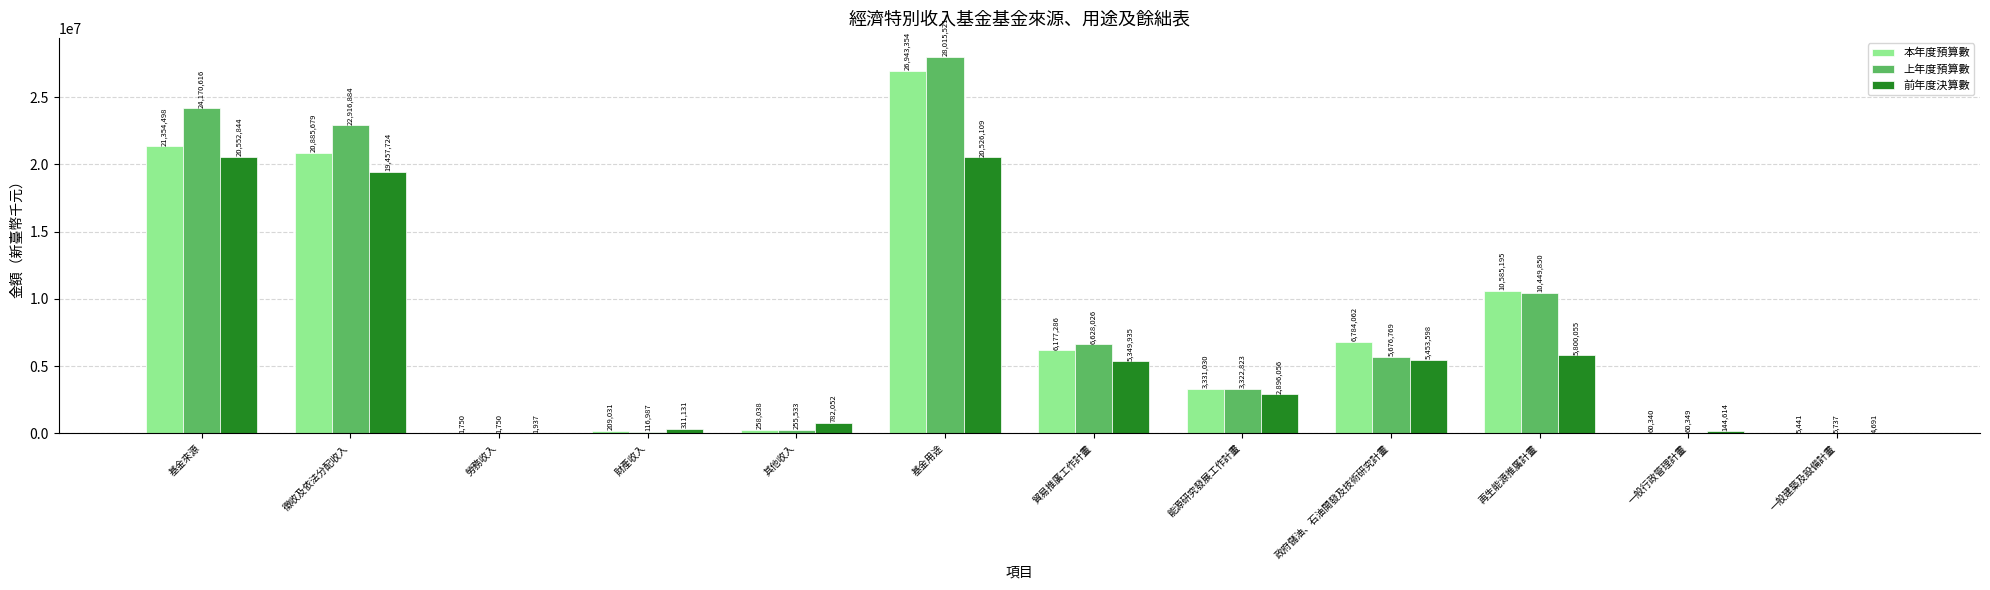

Read the 本年度預算數 value at 政府儲油、石油開發及技術研究計畫, to the nearest 100.

6784100